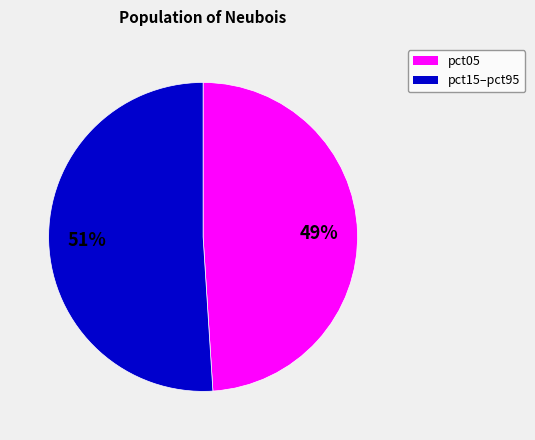

Does any single category account for the majority?

Yes